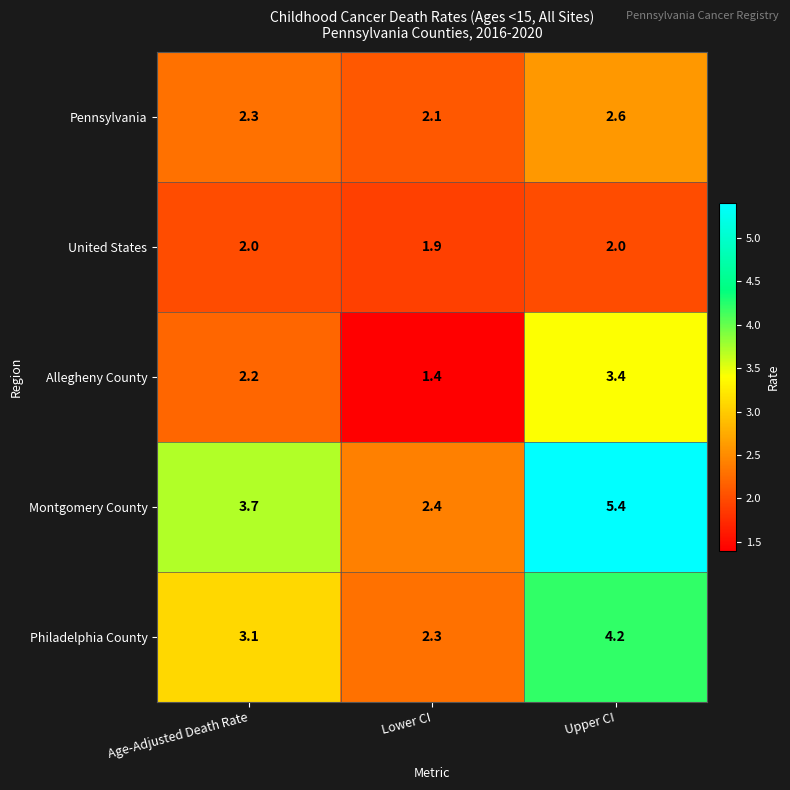

At which category does the chart reach its minimum across all series?

Lower CI